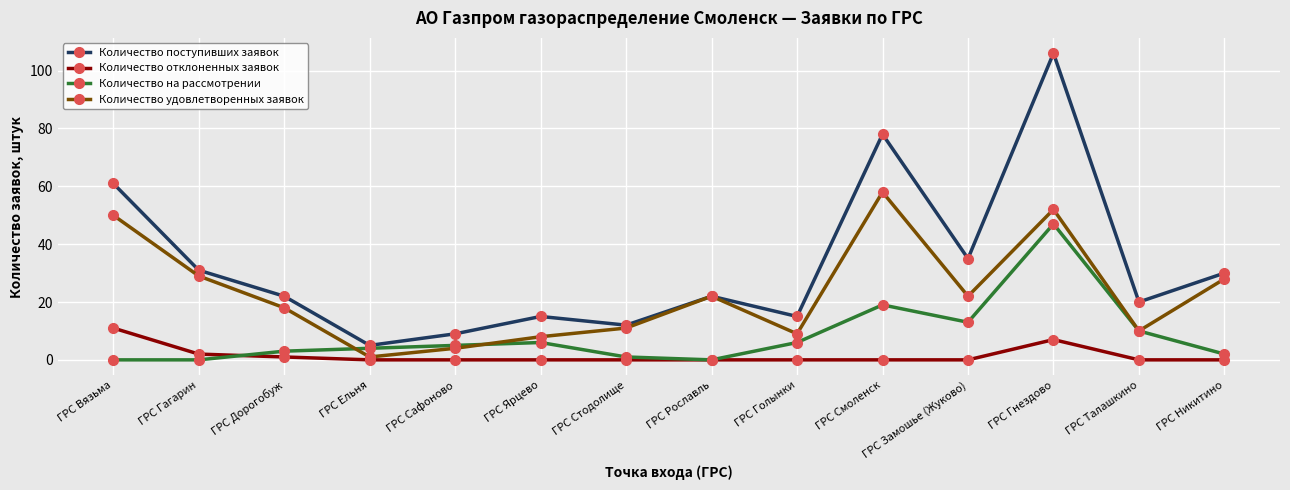

The value of Количество удовлетворенных заявок at ГРС Гагарин is 48. True or false?

False